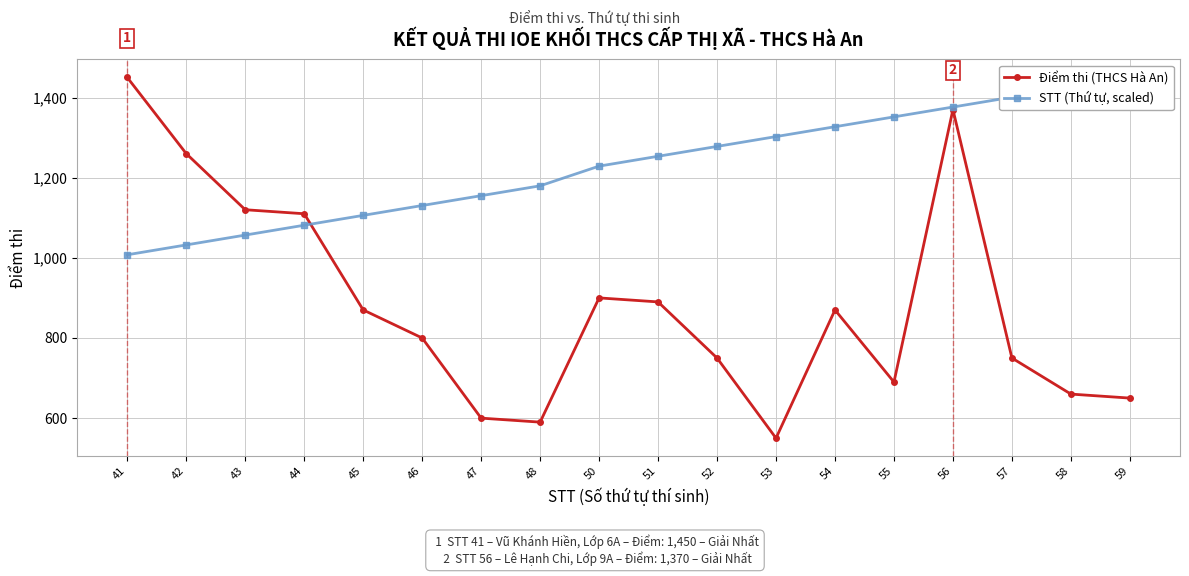

The value of STT (Thứ tự, scaled) at 48 is 296.6. True or false?

False